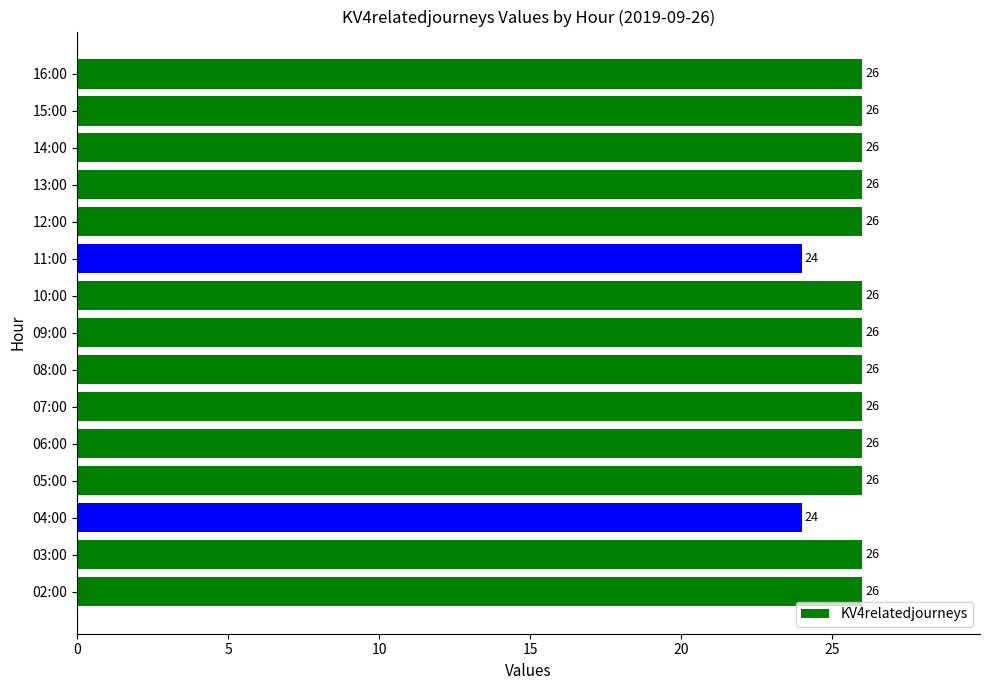

What is the maximum value shown in the chart?

26